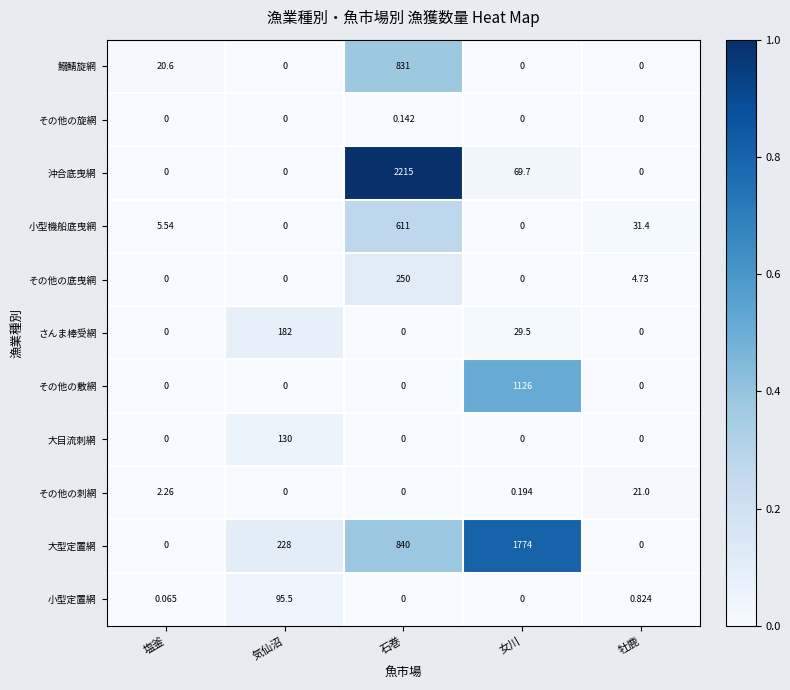

At which category does the chart reach its peak across all series?

石巻